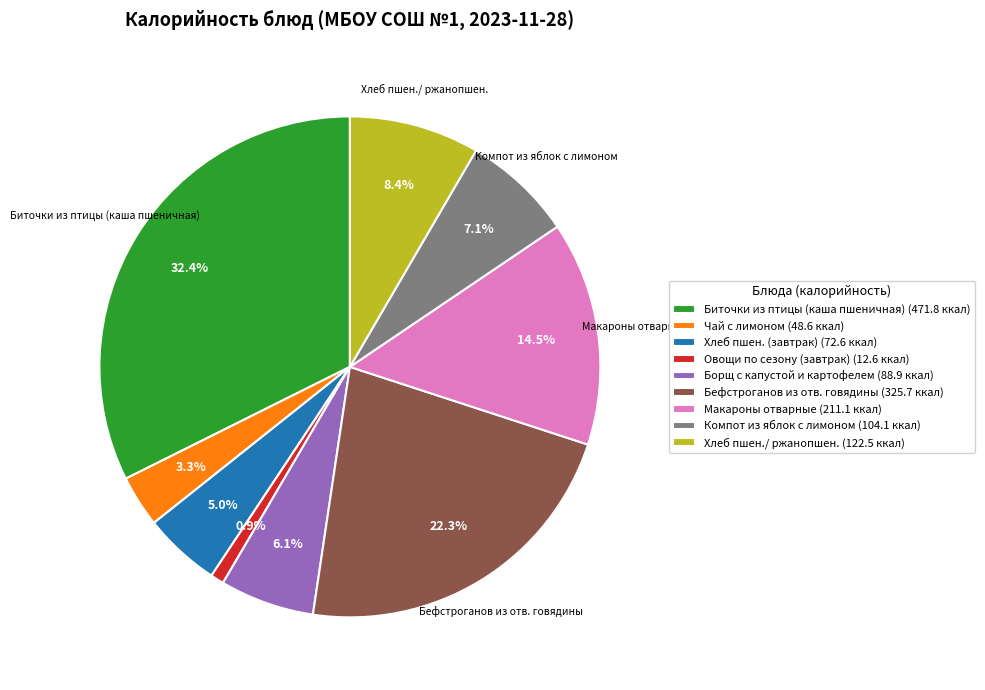

Is there any slice that represents more than half of the pie?

No